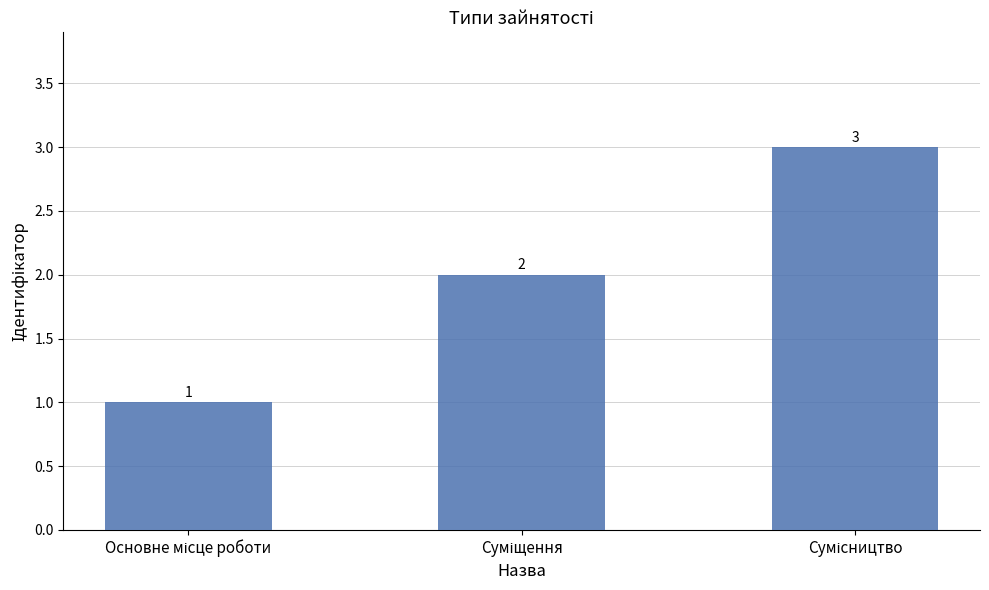

Count the values in the range 1 to 3.

3